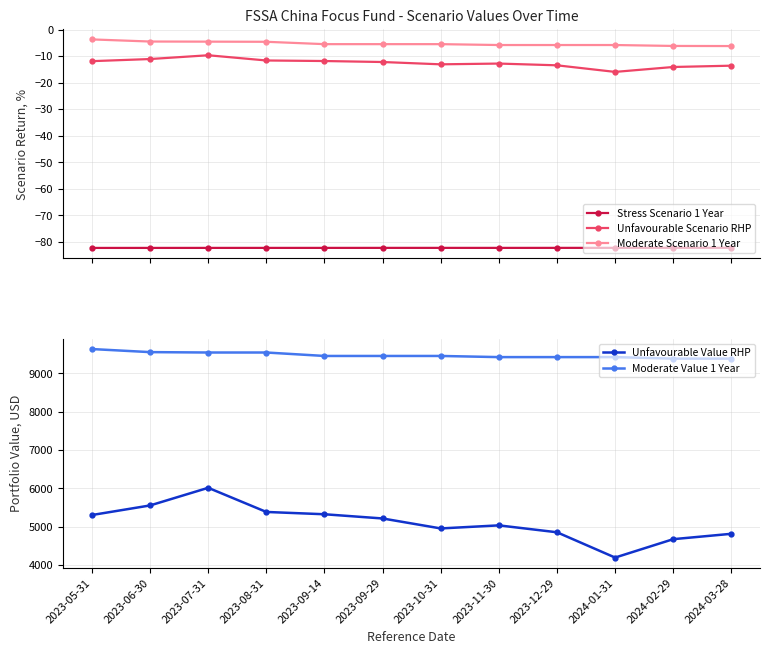

Does the chart display data point markers on the line(s)?

Yes